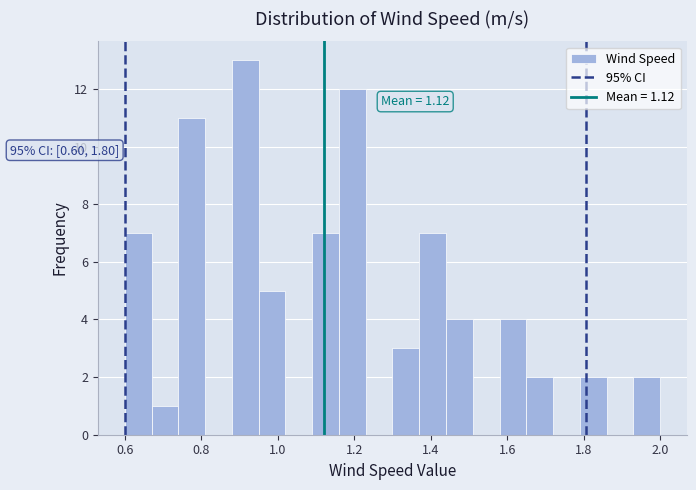

Around what value on the x-axis is the tallest bar? Give the approximate position of its centre, as read against the axis.

0.92